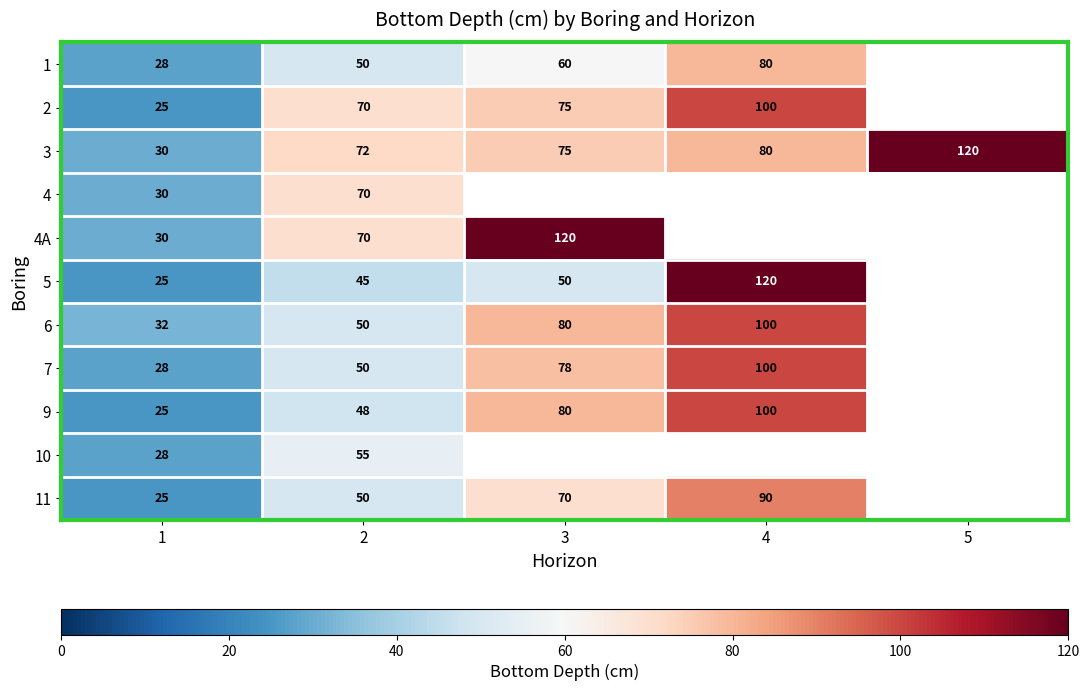

What is the difference between the highest and lowest values at 1?

7